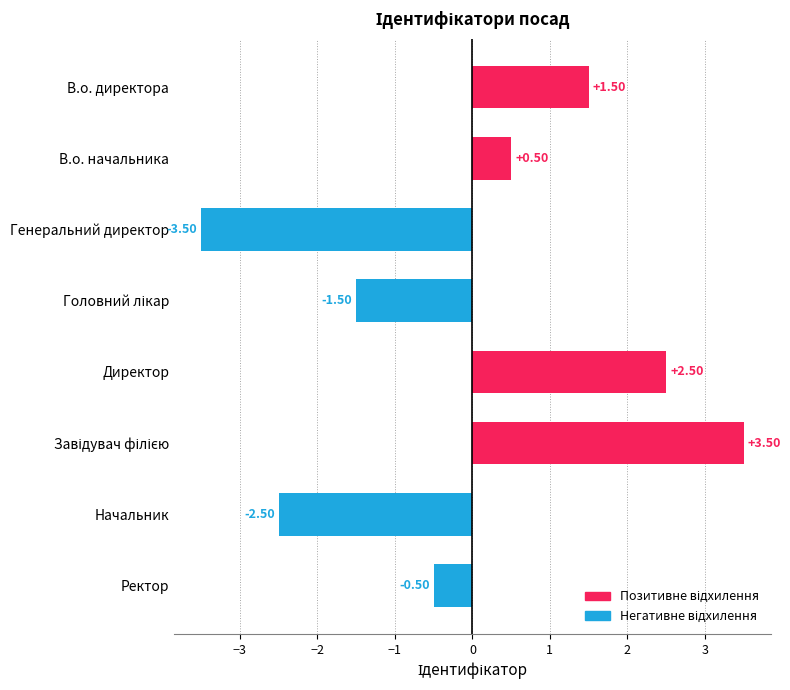

Which has a higher value, В.о. директора or Начальник?

В.о. директора